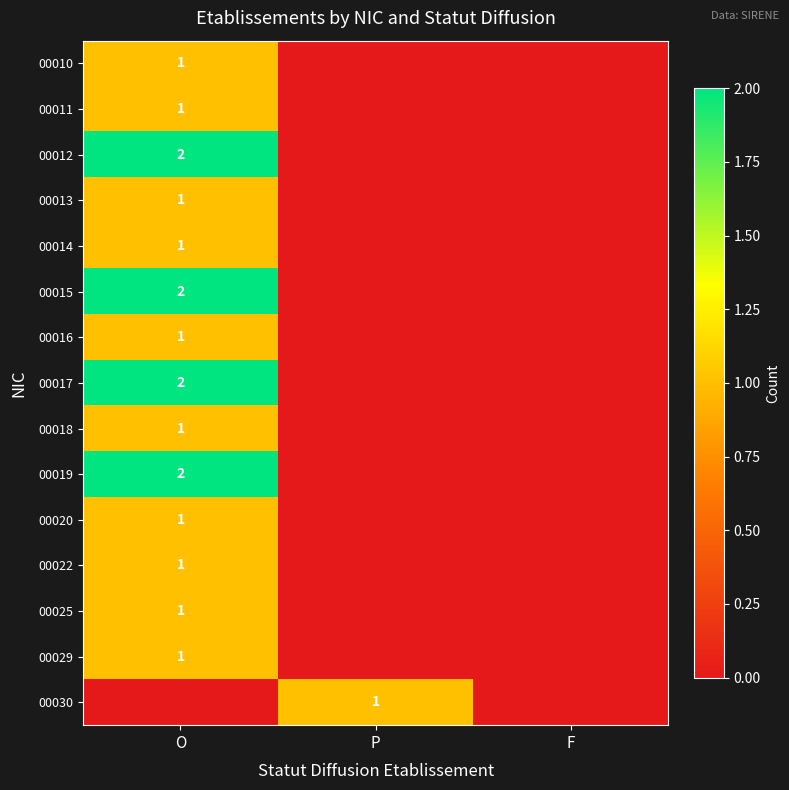

The 00019 series shows 3 at O. True or false?

False